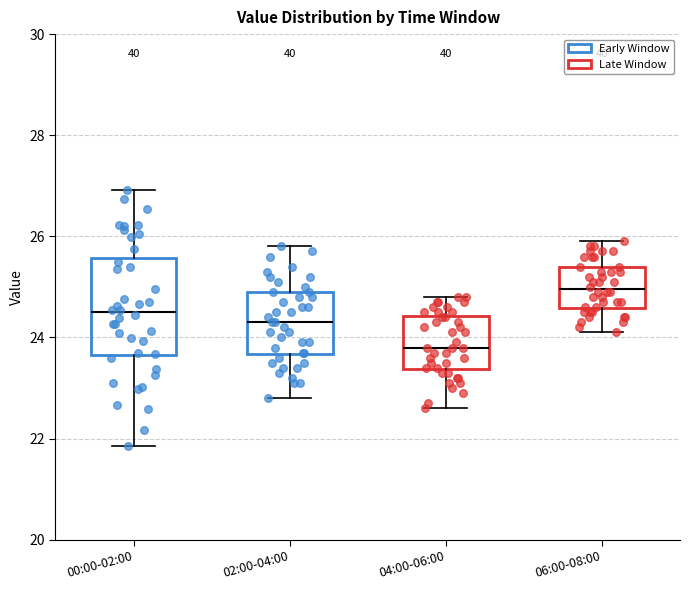

Which box's median line is the lowest?

04:00-06:00